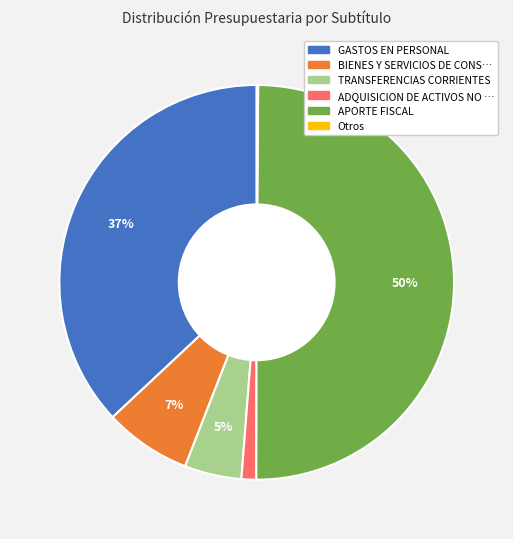

To the nearest percent, what is the average slice percentage?

17%